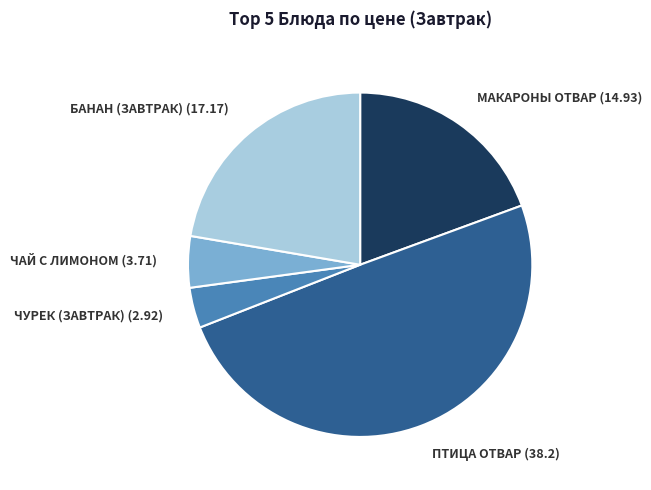

Approximately how many times larger is the value at ПТИЦА ОТВАР (38.2) compared to МАКАРОНЫ ОТВАР (14.93)?

2.6